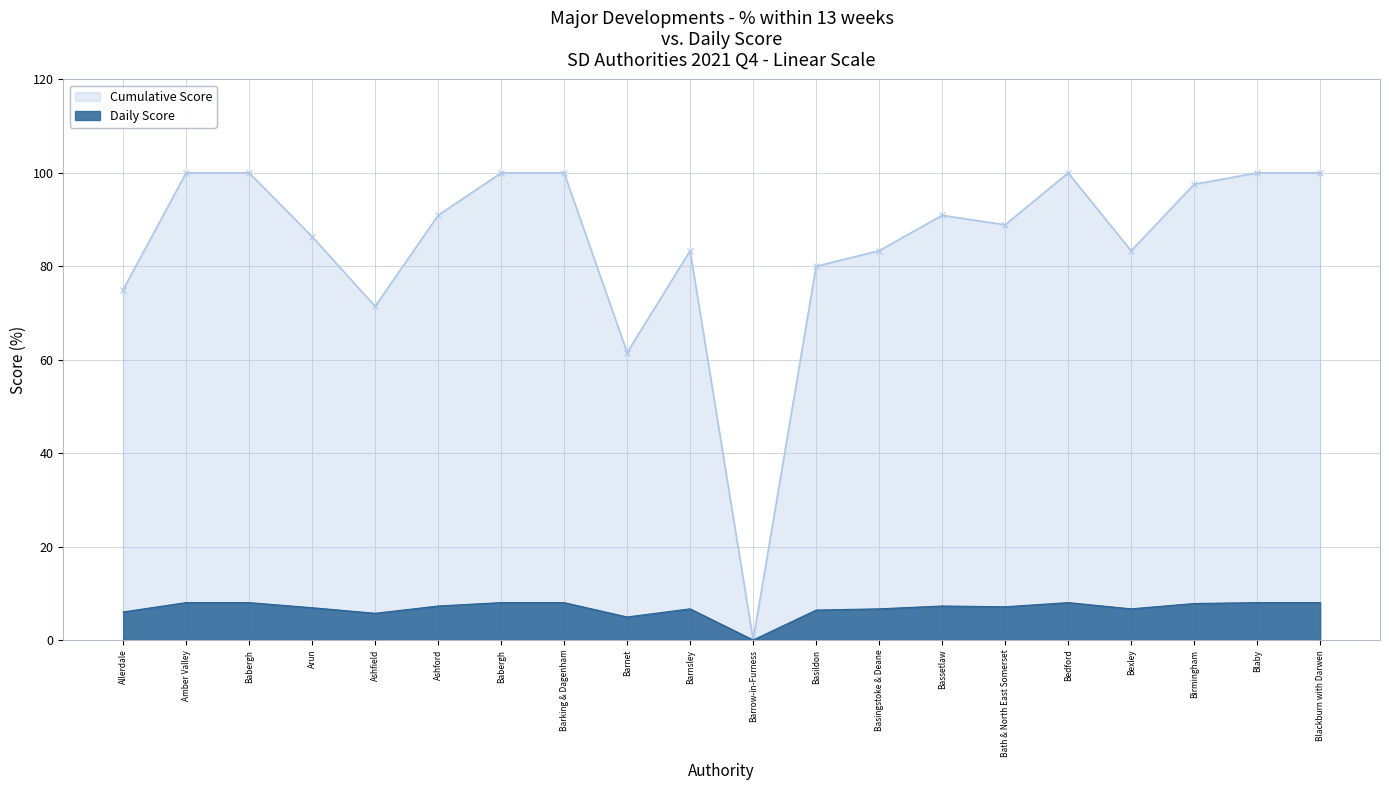

What is the difference between the Cumulative Score values at Babergh and Basildon?

20.0